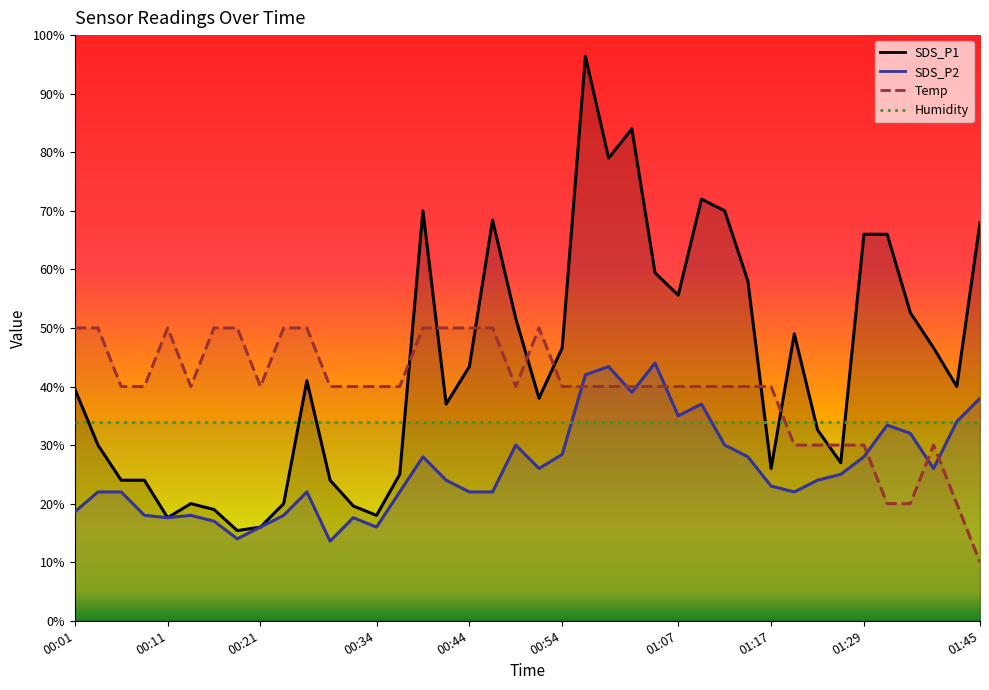

How many data points in Temp are above 39?

31